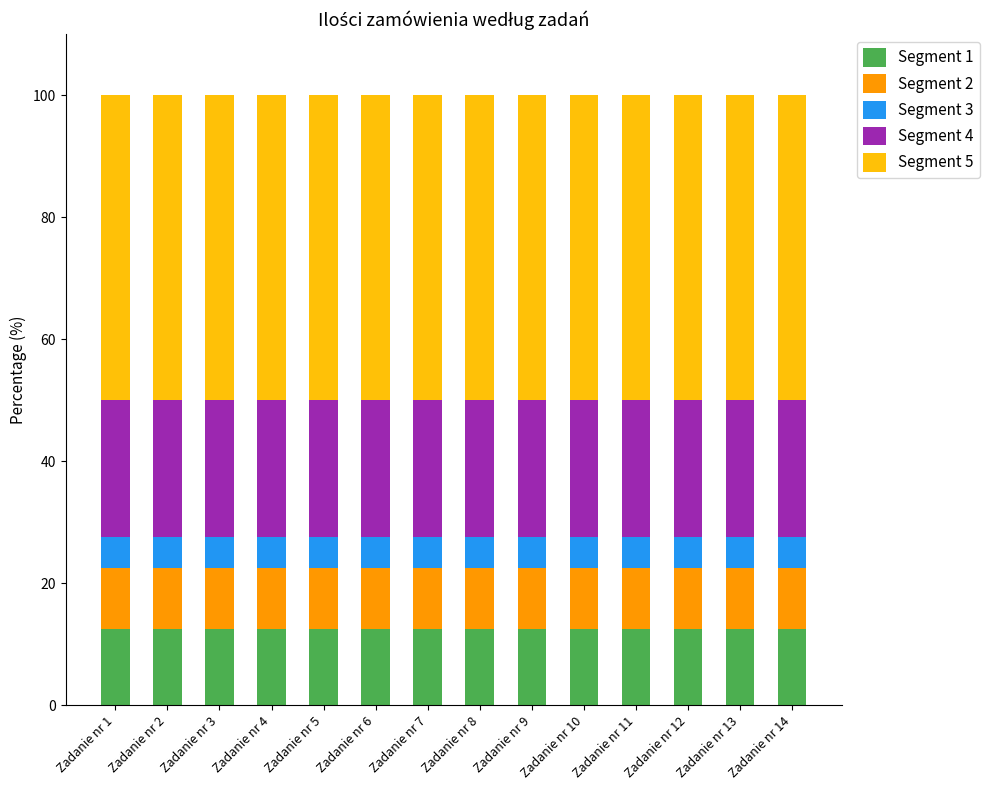

What is the total value across all series at Zadanie nr 2?

100.0